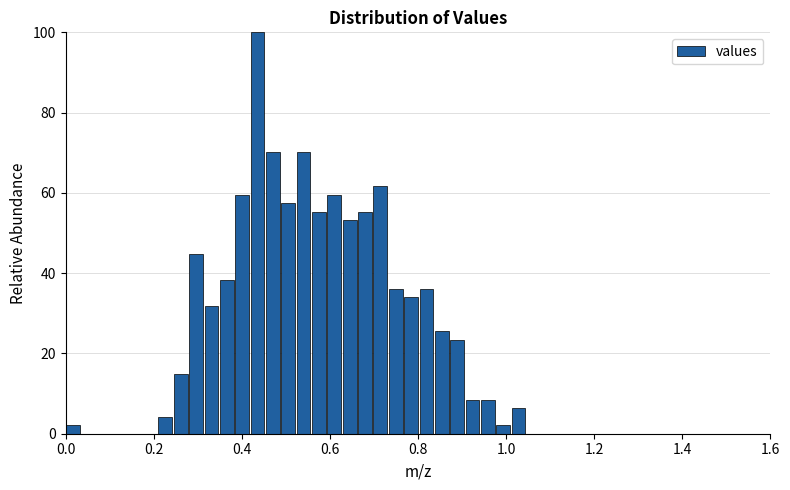

Read against the x-axis, roughly where is the centre of the tallest bar?

0.44